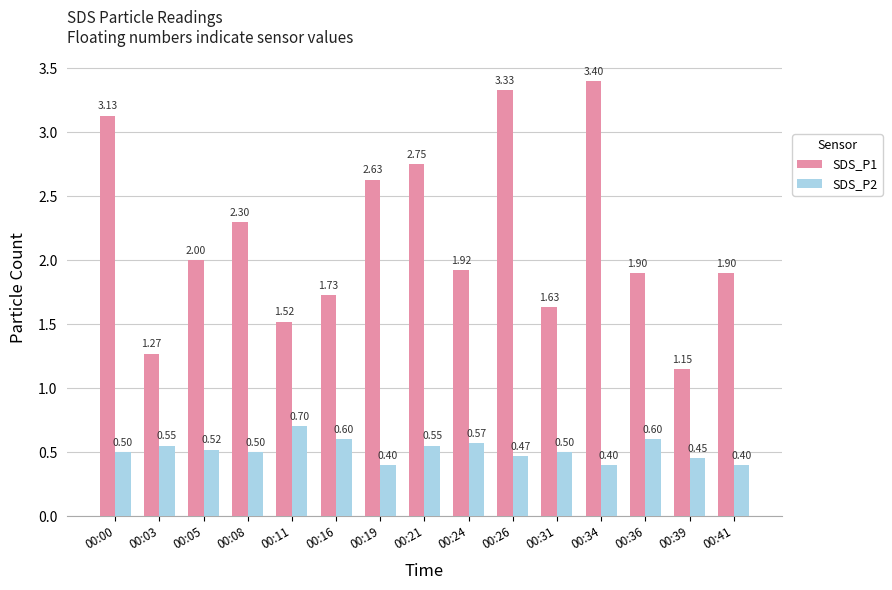

Rank the series by their maximum value, from highest to lowest.

SDS_P1, SDS_P2